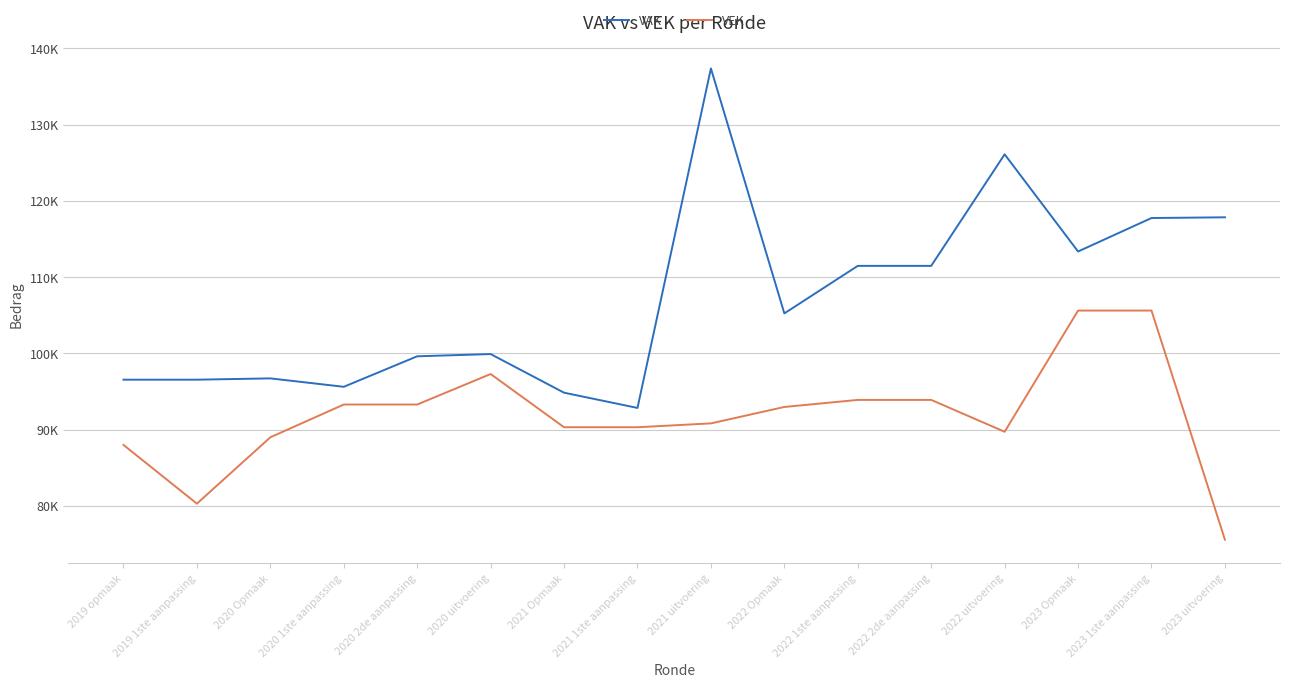

What is the difference between the second highest and minimum values in the VAK series?

33265